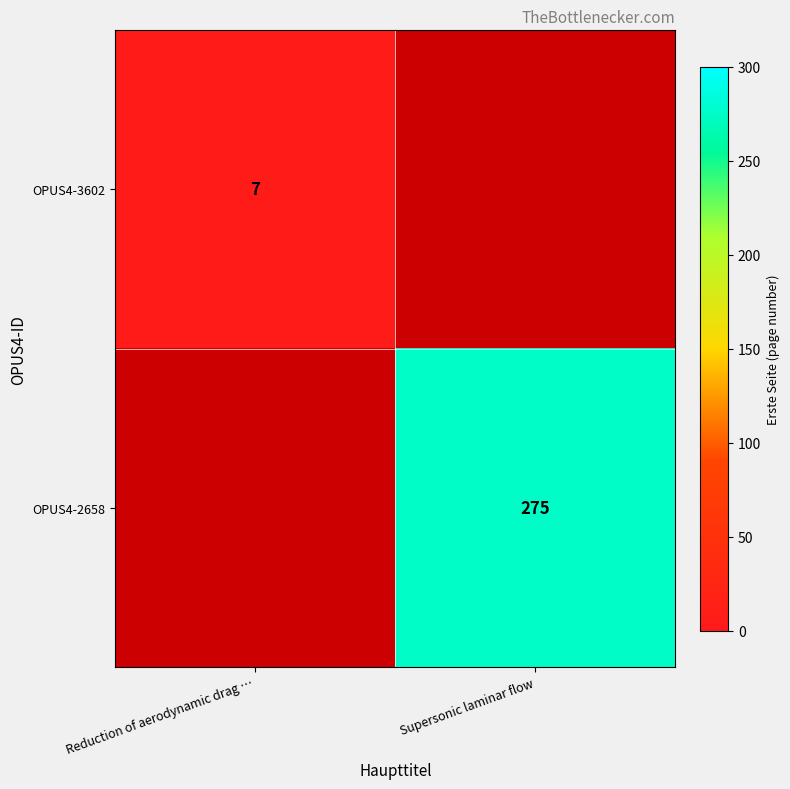

What is the maximum value shown in the chart?

275.0